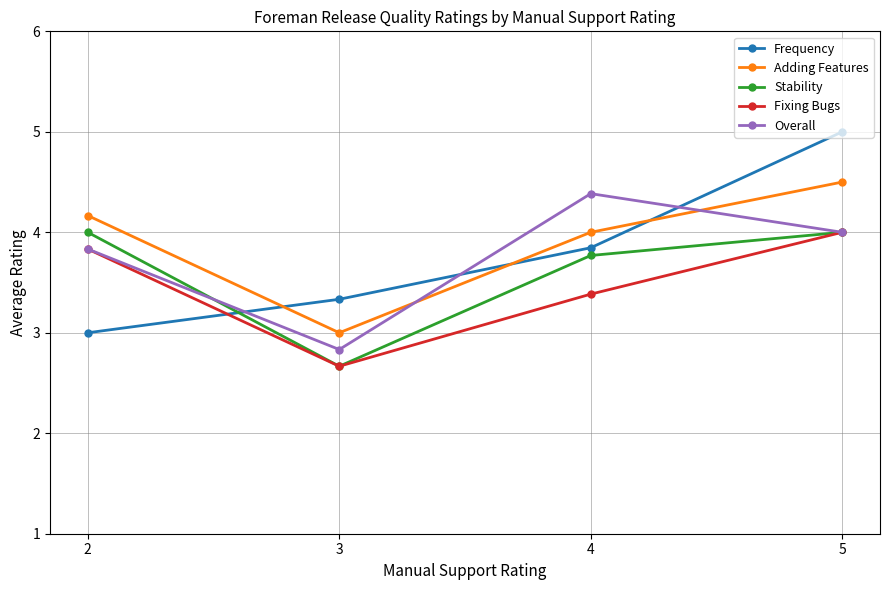

What is the lowest value of the Stability series?

2.7